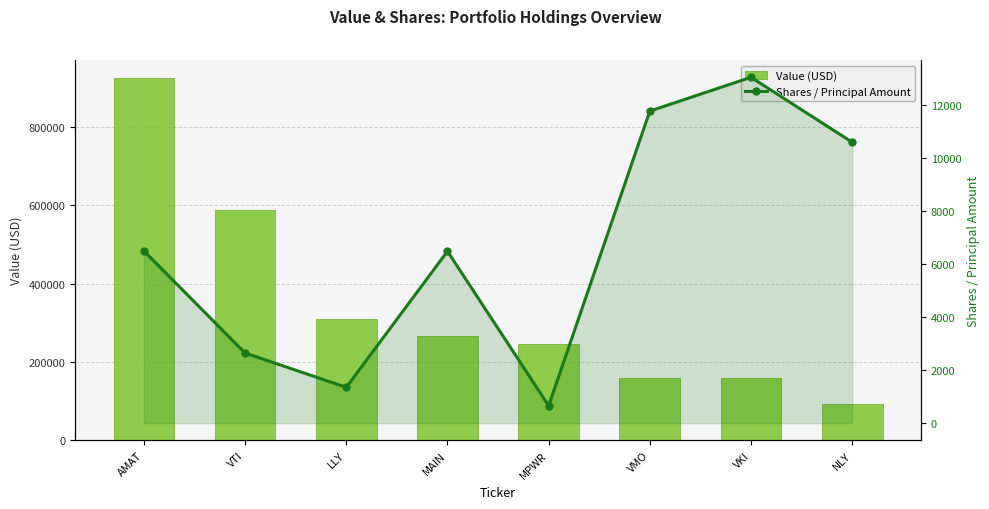

What is the spread (max minus min) of values at MPWR?

244344